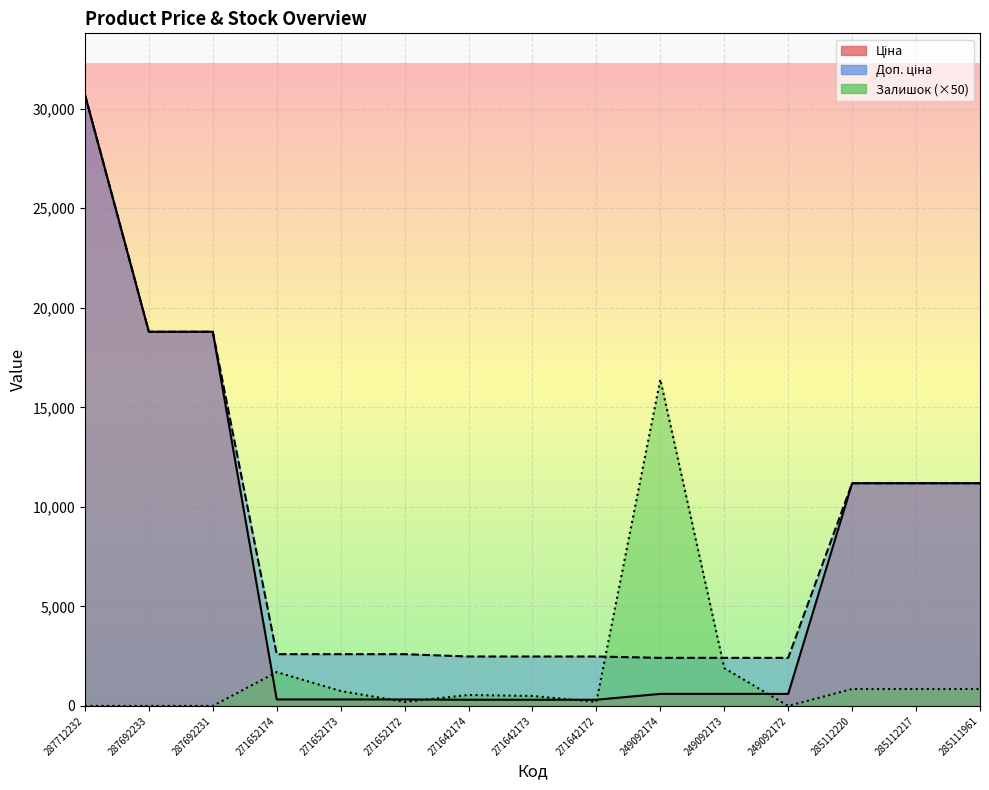

Between 249092174 and 271652172, which is larger?

249092174